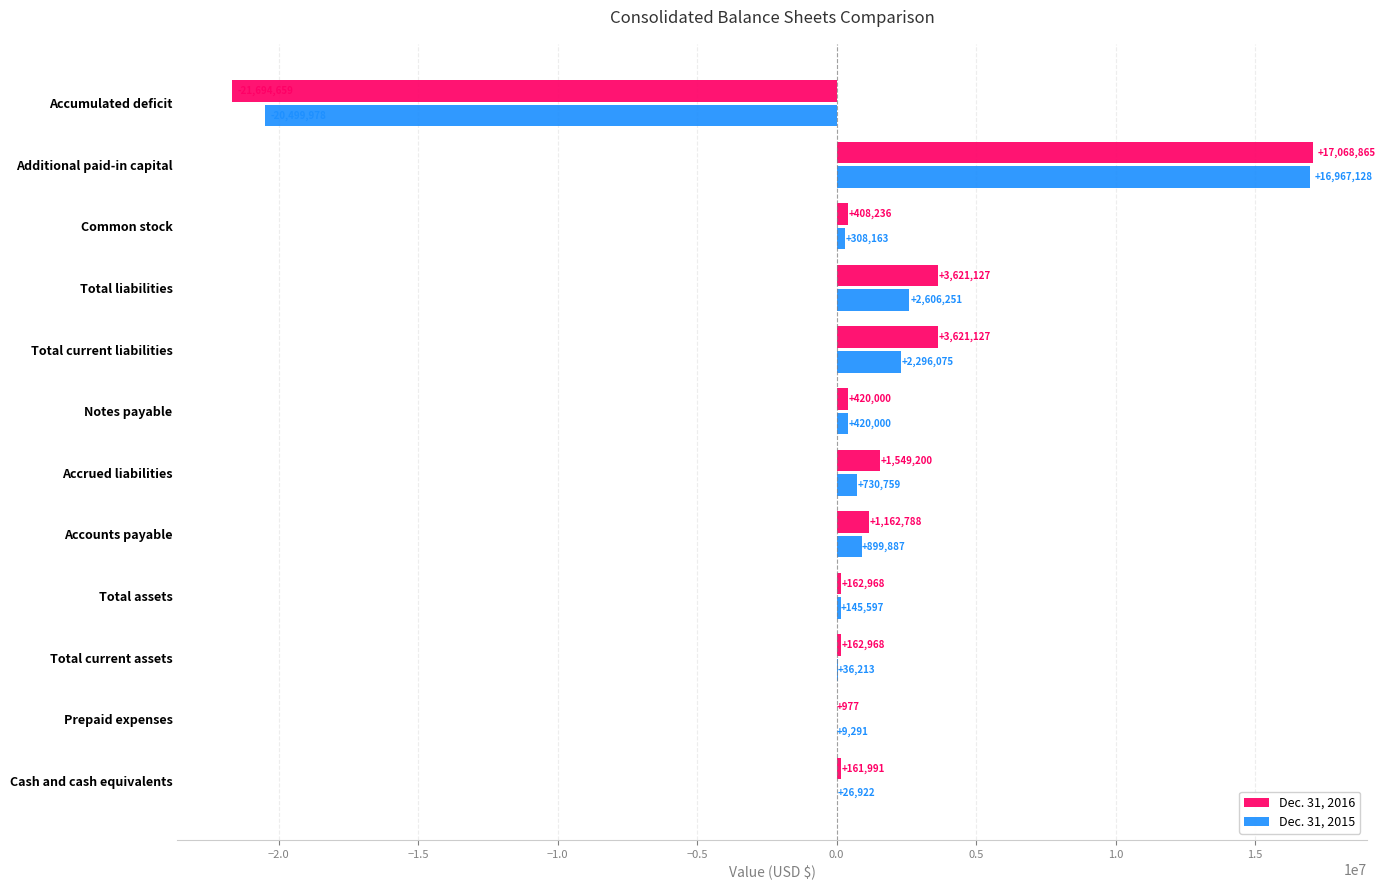

Is it true that Dec. 31, 2015 equals 2606251 at Total liabilities?

True